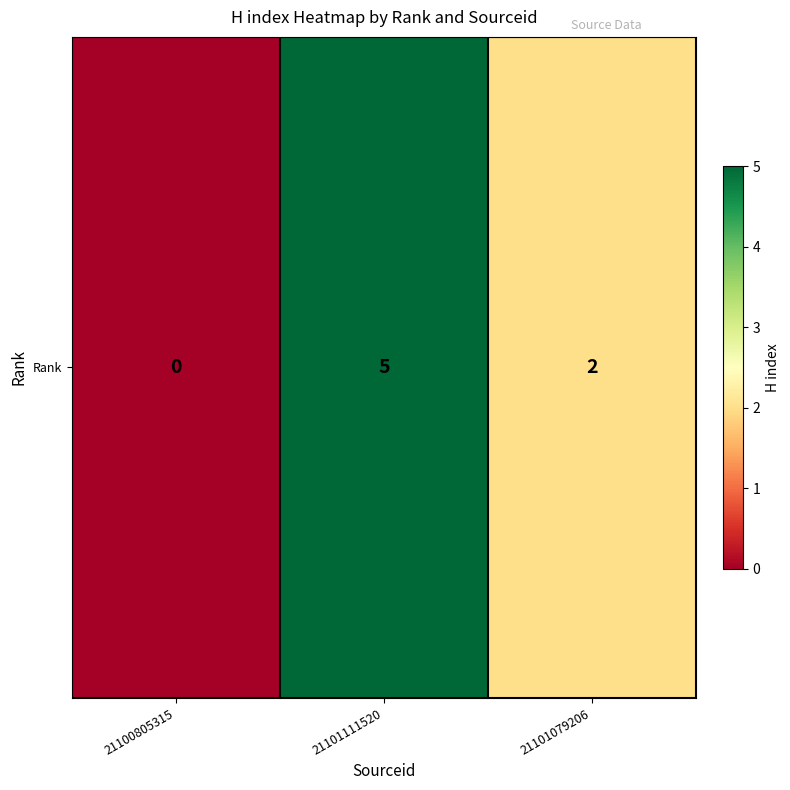

What is the difference between the second highest and minimum values?

2